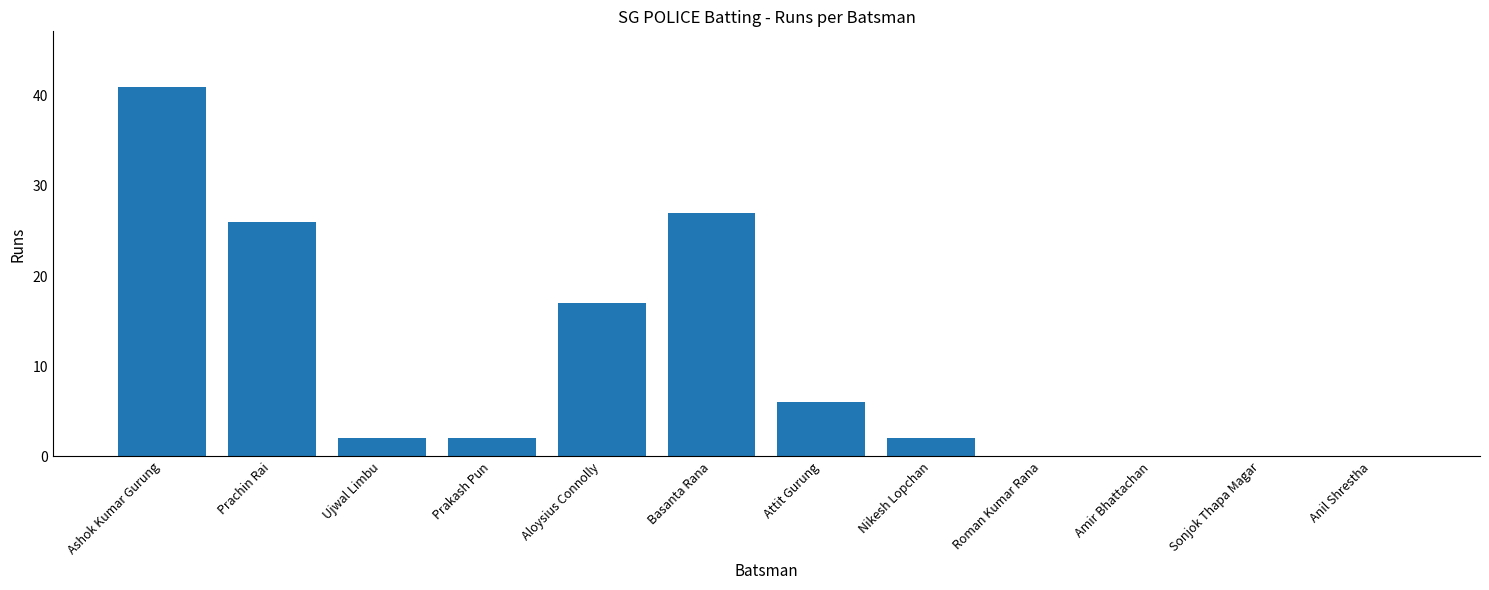

True or false: the data shows 2 at Nikesh Lopchan.

True